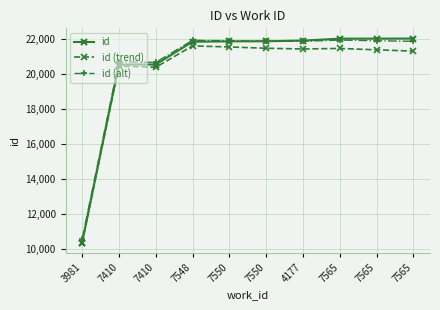

Which category has the highest value in the id (alt) series?

7565